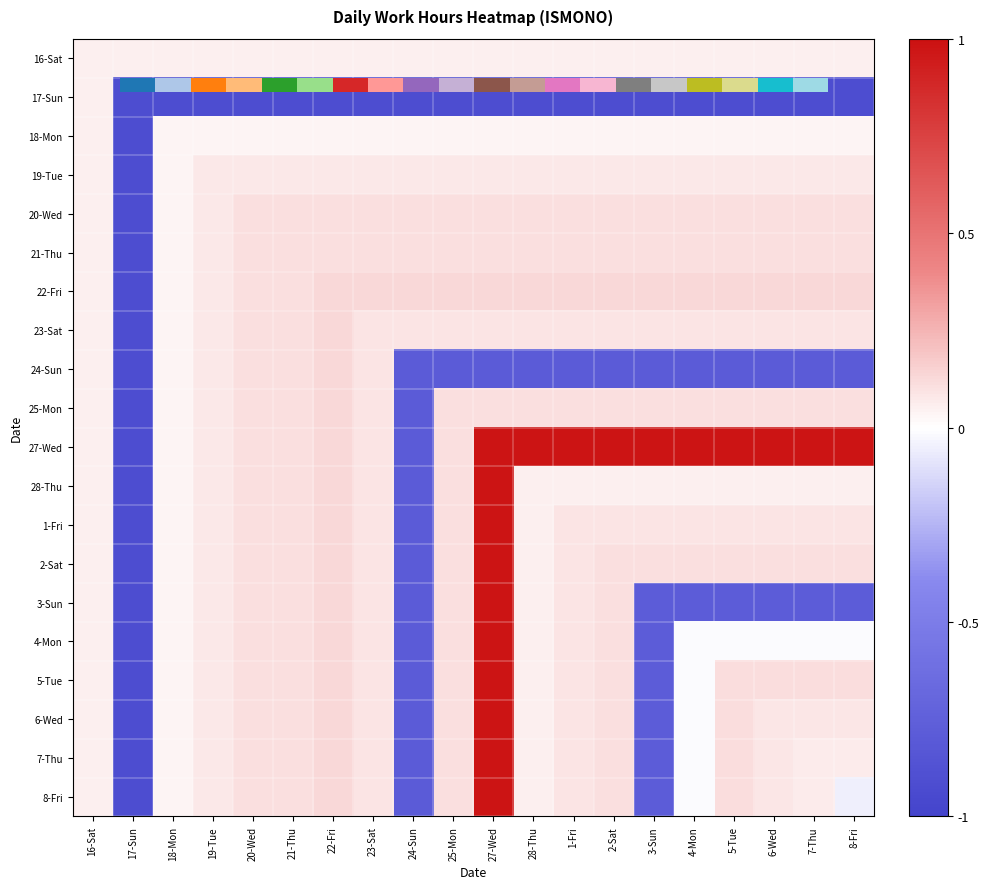

Is the value of 19-Tue at 24-Sun greater than the value of 21-Thu at 5-Tue?

No